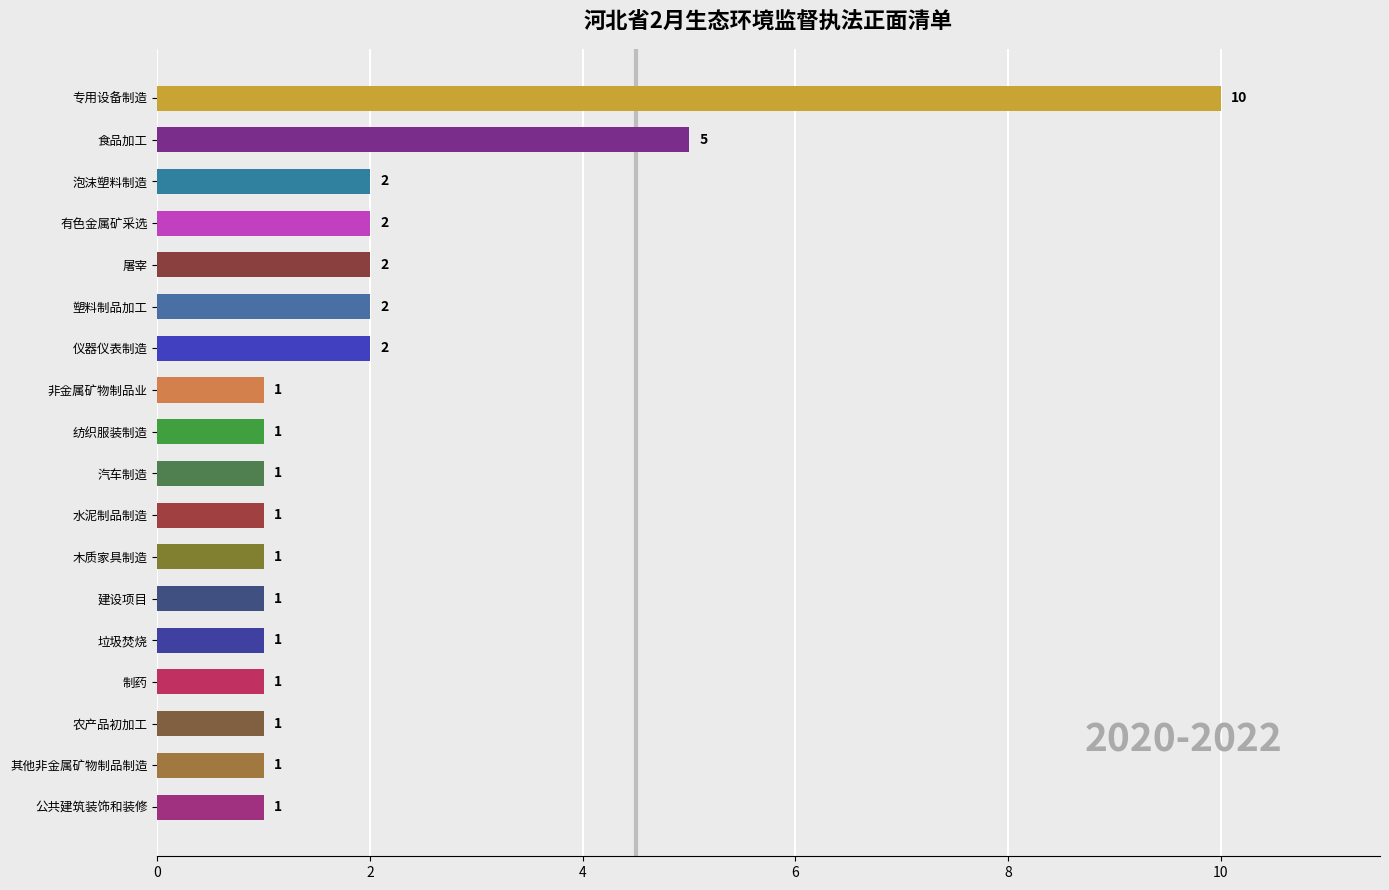

Reading bottom to top, list all the values displayed in this chart.

1	1	1	1	1	1	1	1	1	1	1	2	2	2	2	2	5	10